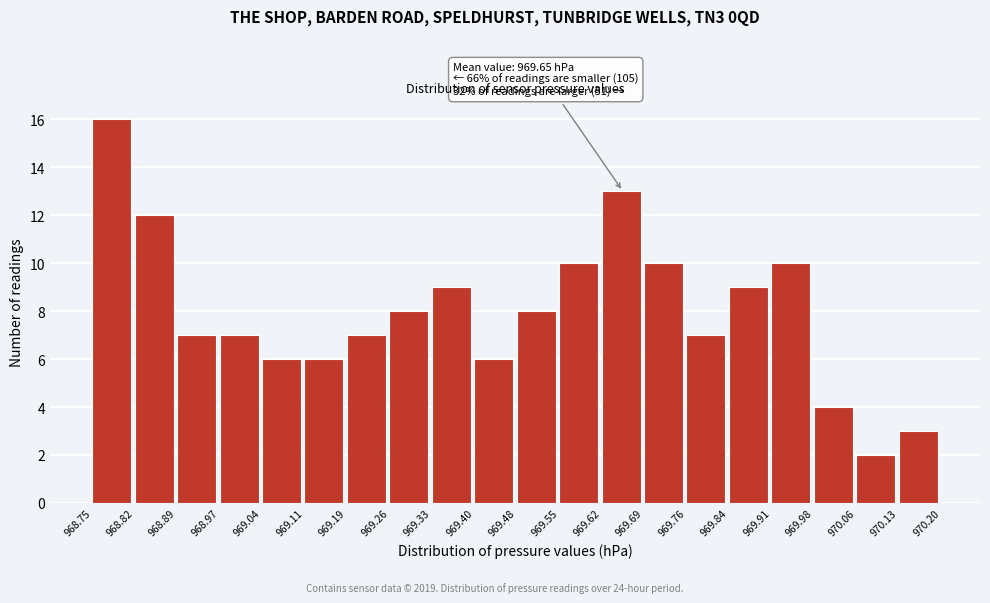

Over which range of the x-axis is the bar tallest?

968.75 to 968.82